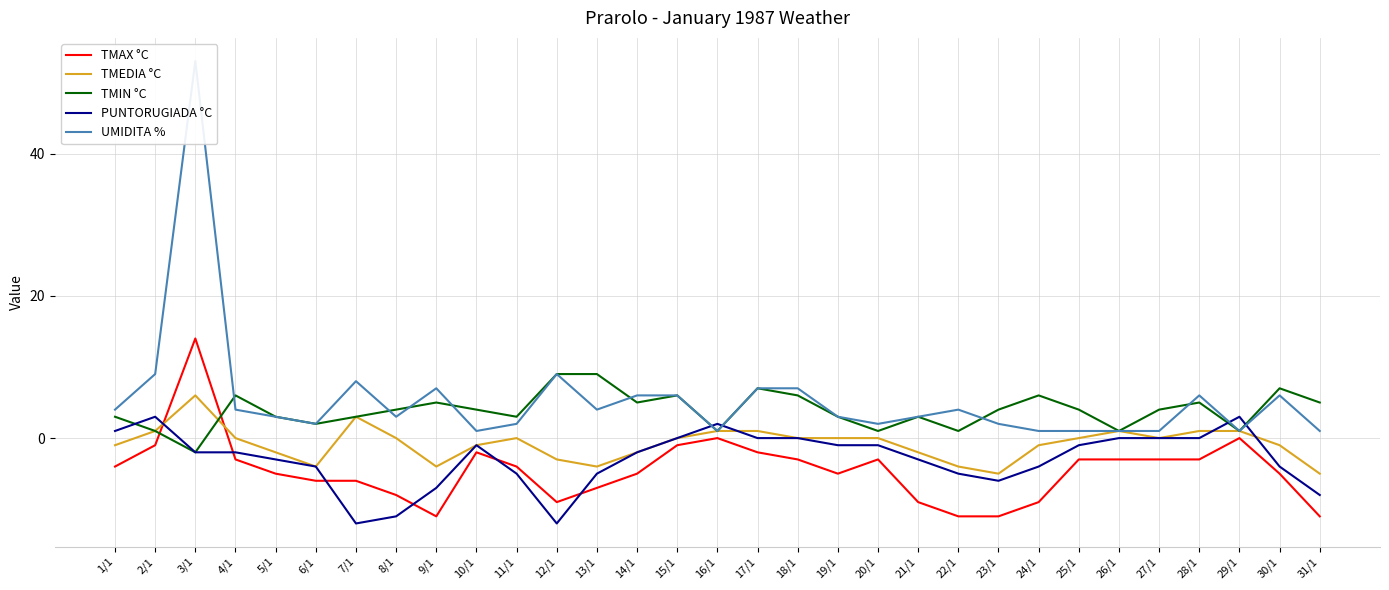

How many distinct data groups are displayed?

5